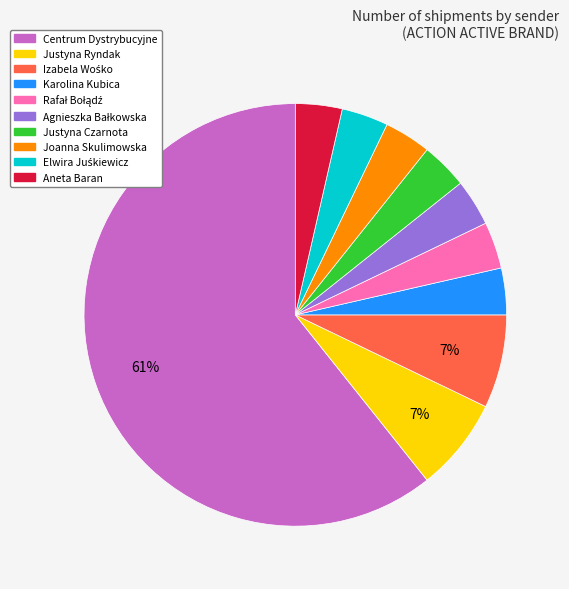

Combined, do Justyna Ryndak and Joanna Skulimowska account for over 50%?

No